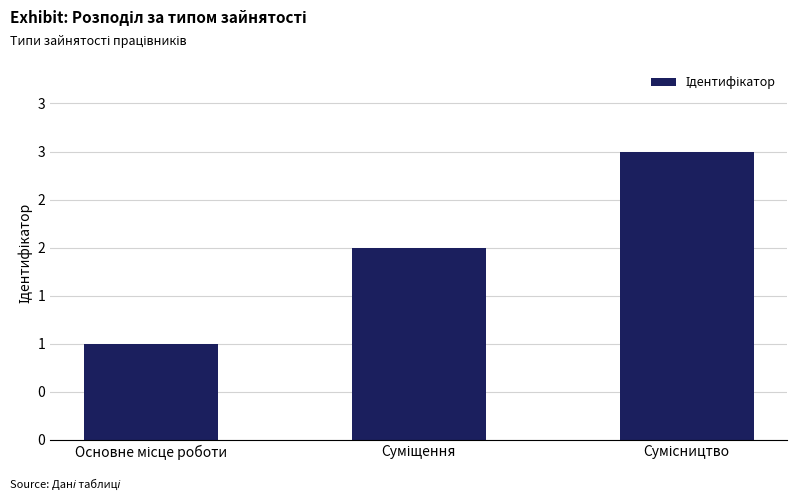

Which category has the lowest value across all series?

Основне місце роботи